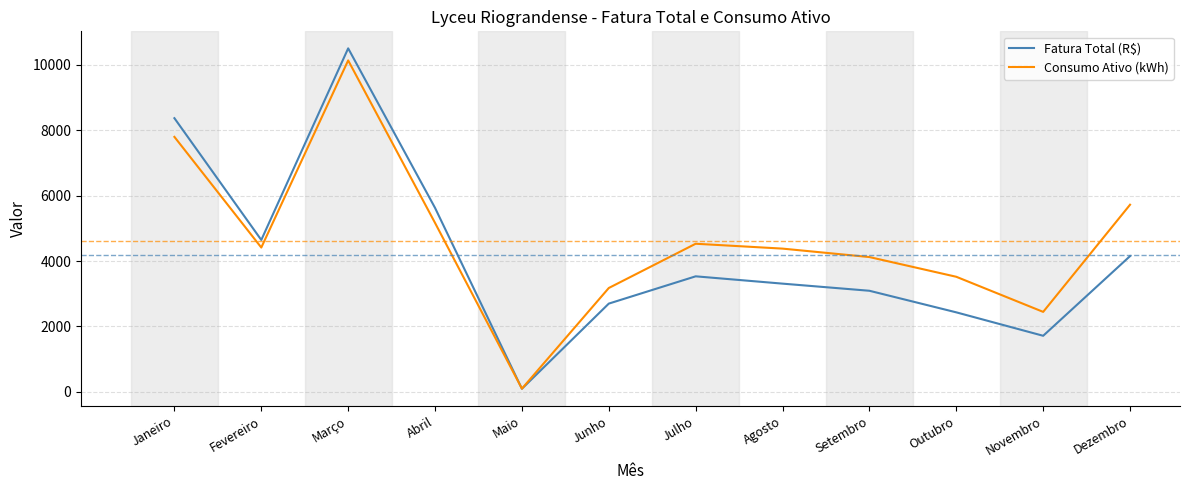

Which series has the largest total across all categories?

Consumo Ativo (kWh)